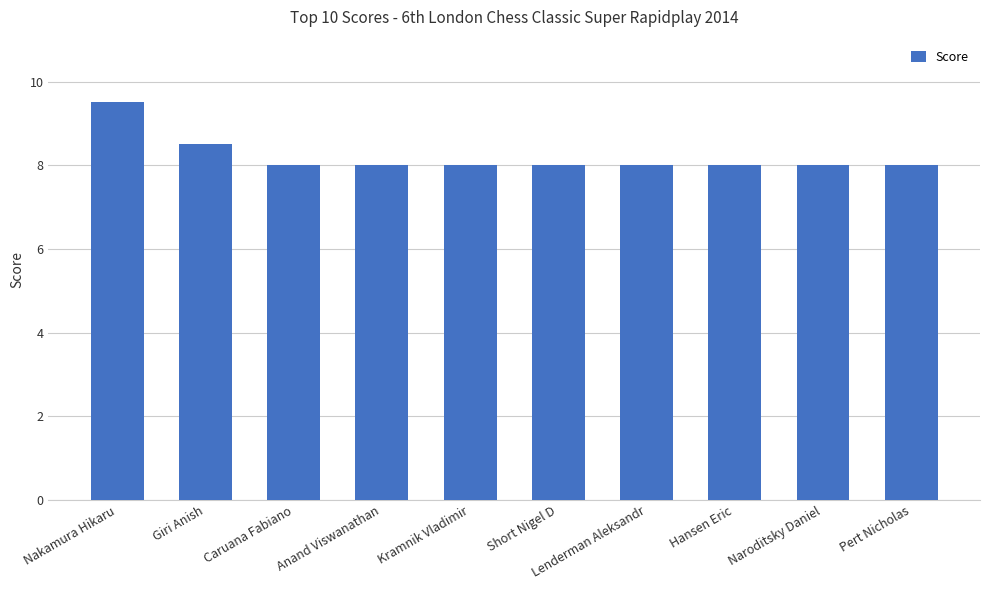

Count the values in the range 8 to 9.

9